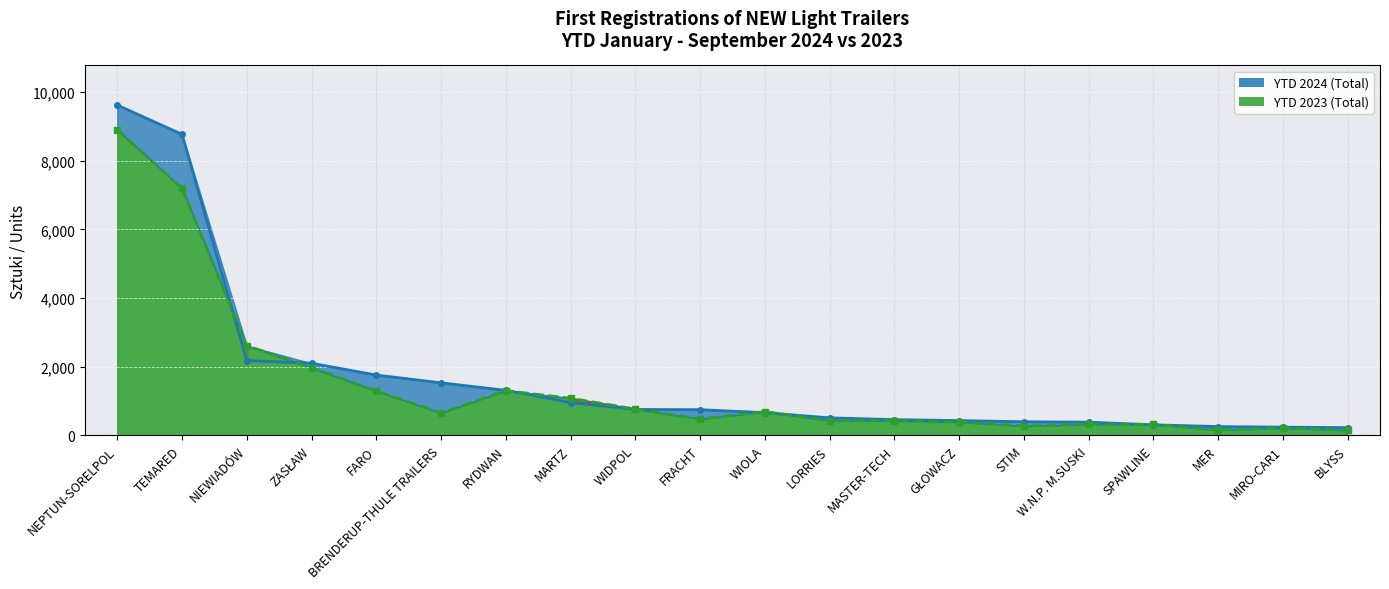

Which series has the widest spread of values?

YTD 2024 (Total)